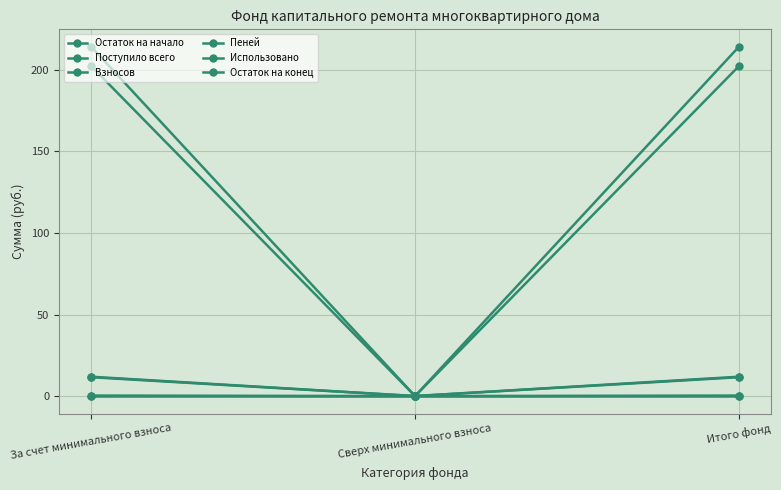

Does the chart display data point markers on the line(s)?

Yes